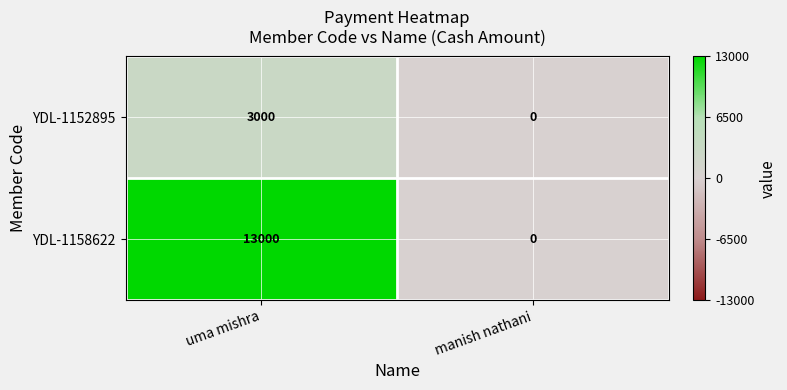

Rank the series by their maximum value, from highest to lowest.

YDL-1158622, YDL-1152895